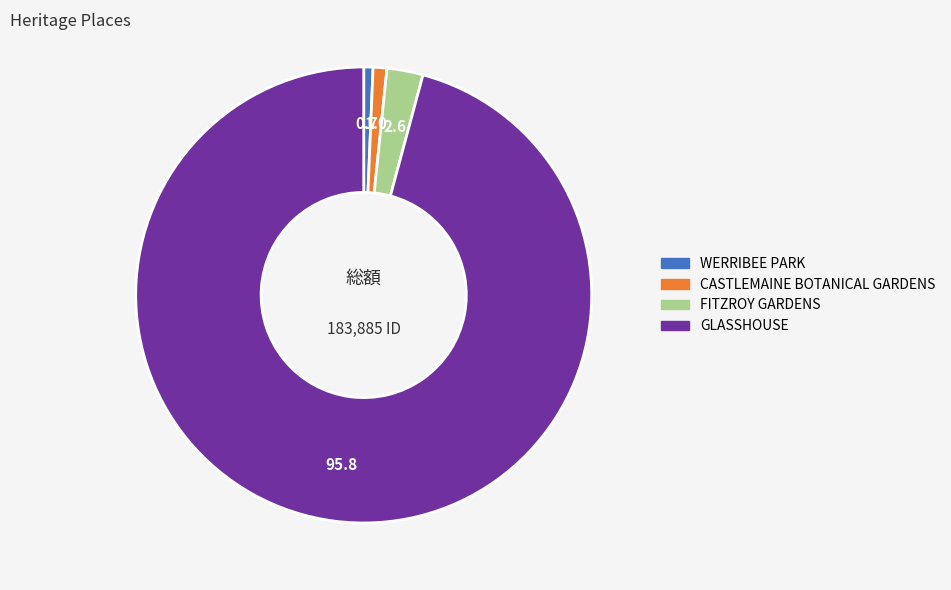

What is the ratio of the value at GLASSHOUSE to the value at FITZROY GARDENS?

37.5